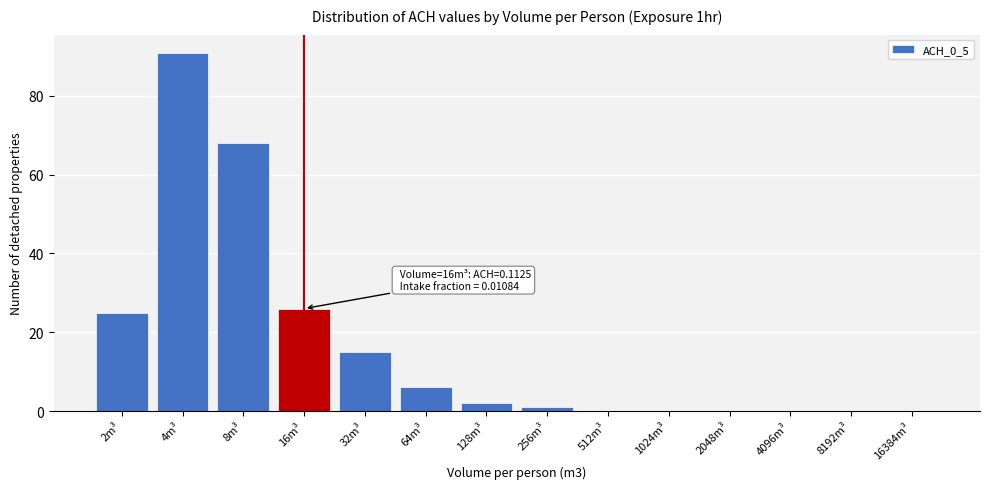

Reading right to left, what are all the values shown in this chart?

16384m³=0	8192m³=0	4096m³=0	2048m³=0	1024m³=0	512m³=0	256m³=1	128m³=2	64m³=6	32m³=15	16m³=26	8m³=68	4m³=91	2m³=25